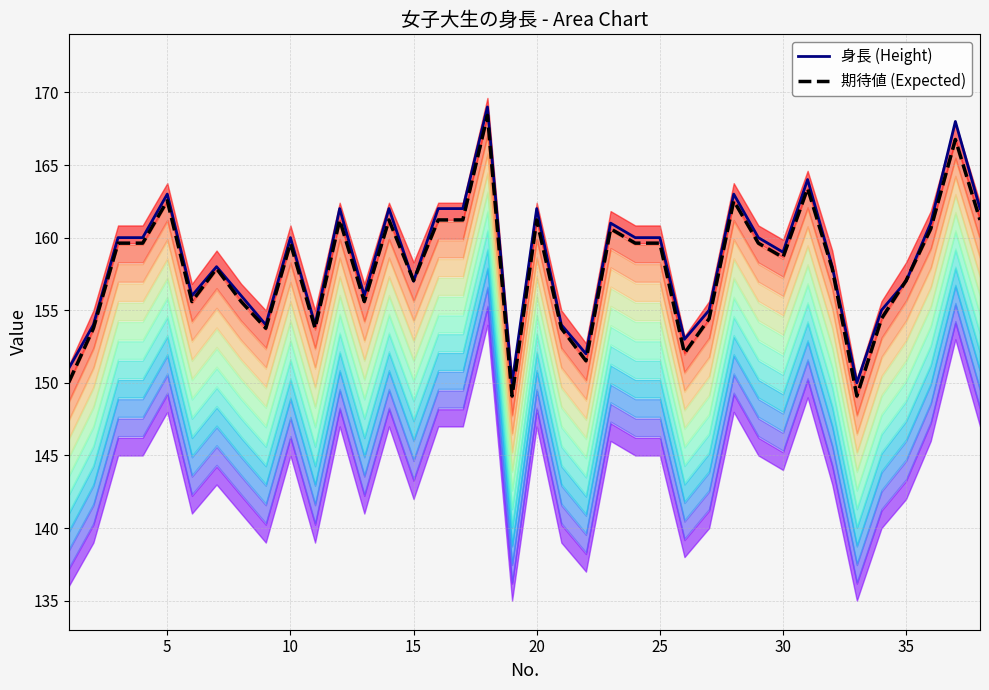

At how many categories does at least one series exceed 155?

27